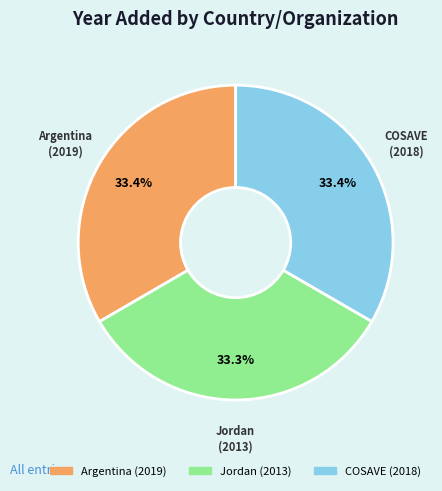

How many slices are in this pie chart?

3